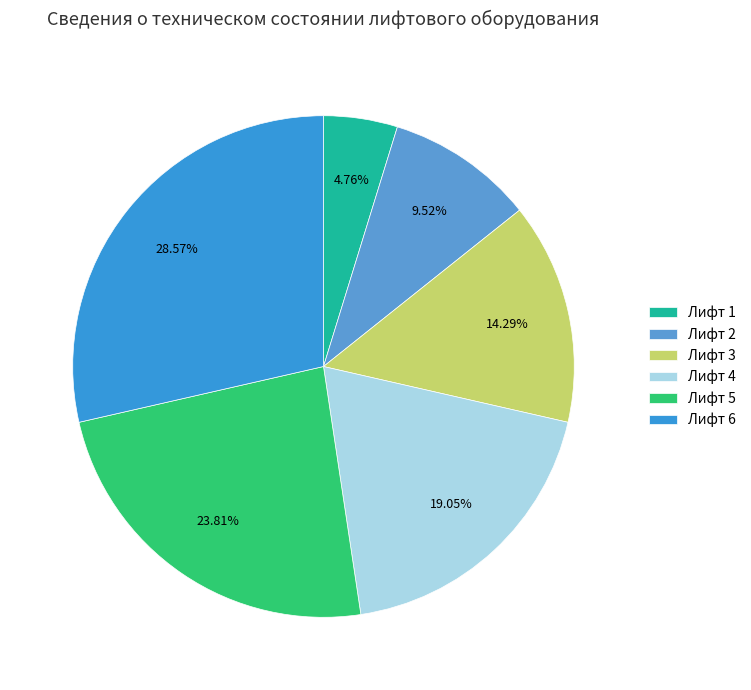

Rank the categories by value from lowest to highest.

Лифт 1, Лифт 2, Лифт 3, Лифт 4, Лифт 5, Лифт 6